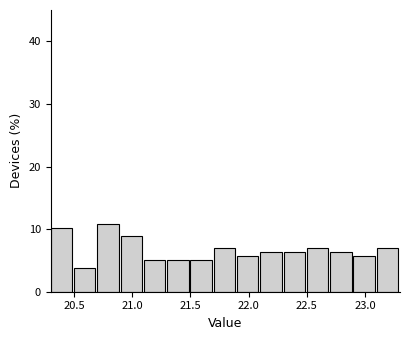

Reading left to right, transcribe this chart: for each bar, give the range it covers on the x-axis and its height. The values are not printed on the chart, so give them approximately, as read against the axis.

20.3 to 20.5: 10
20.5 to 20.7: 4
20.7 to 20.9: 11
20.9 to 21.1: 9
21.1 to 21.3: 5
21.3 to 21.5: 5
21.5 to 21.7: 5
21.7 to 21.9: 7
21.9 to 22.1: 6
22.1 to 22.3: 6
22.3 to 22.5: 6
22.5 to 22.7: 7
22.7 to 22.9: 6
22.9 to 23.1: 6
23.1 to 23.3: 7